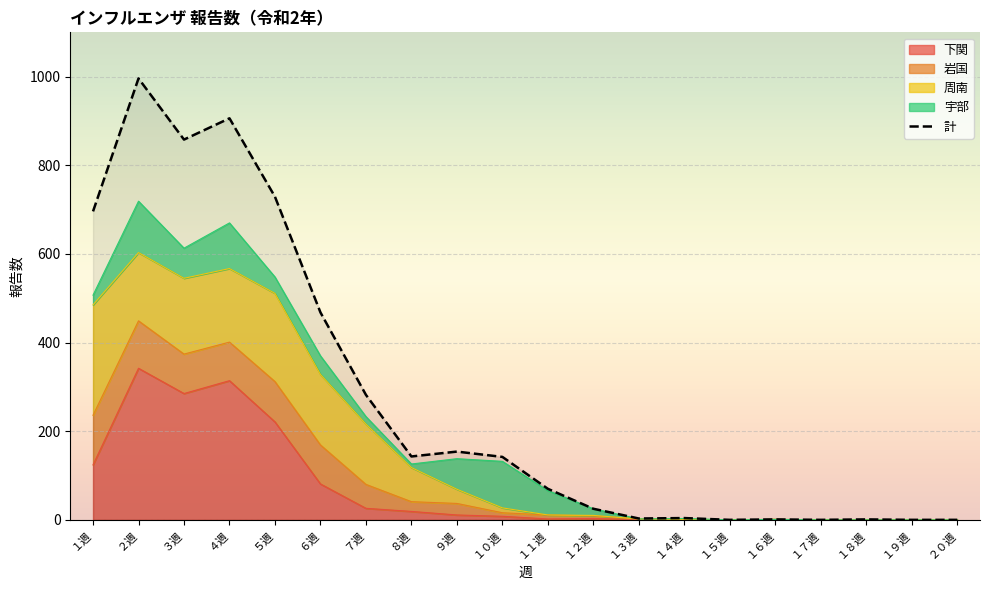

How many series are shown in this chart?

5